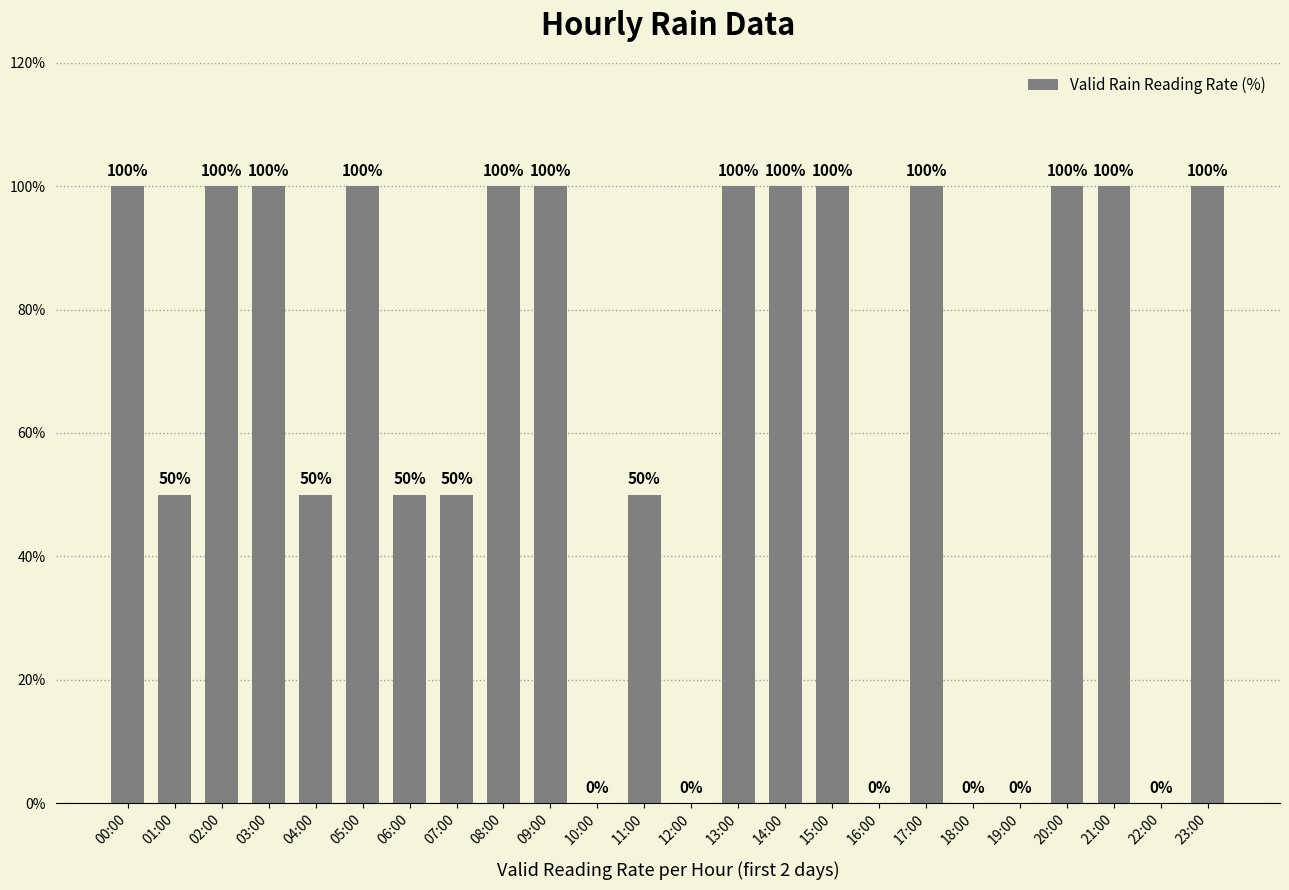

Reading left to right, transcribe all the data shown in this chart.

00:00=100	01:00=50	02:00=100	03:00=100	04:00=50	05:00=100	06:00=50	07:00=50	08:00=100	09:00=100	10:00=0	11:00=50	12:00=0	13:00=100	14:00=100	15:00=100	16:00=0	17:00=100	18:00=0	19:00=0	20:00=100	21:00=100	22:00=0	23:00=100